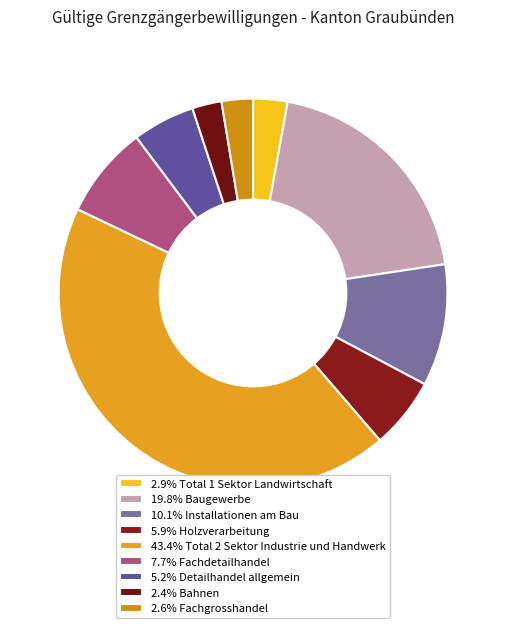

Which slice is the smallest?

Bahnen